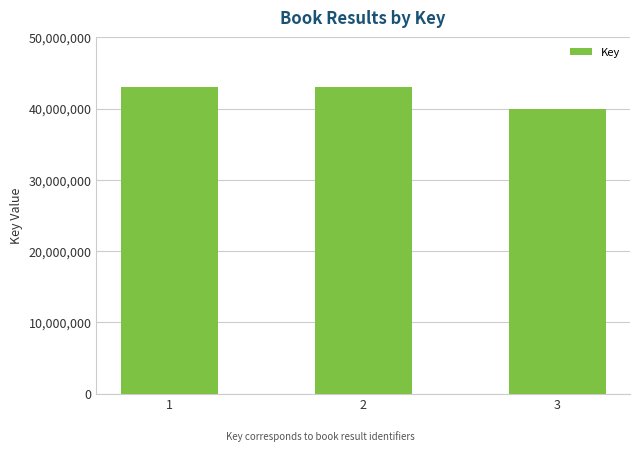

What is the smallest value displayed?

39904544